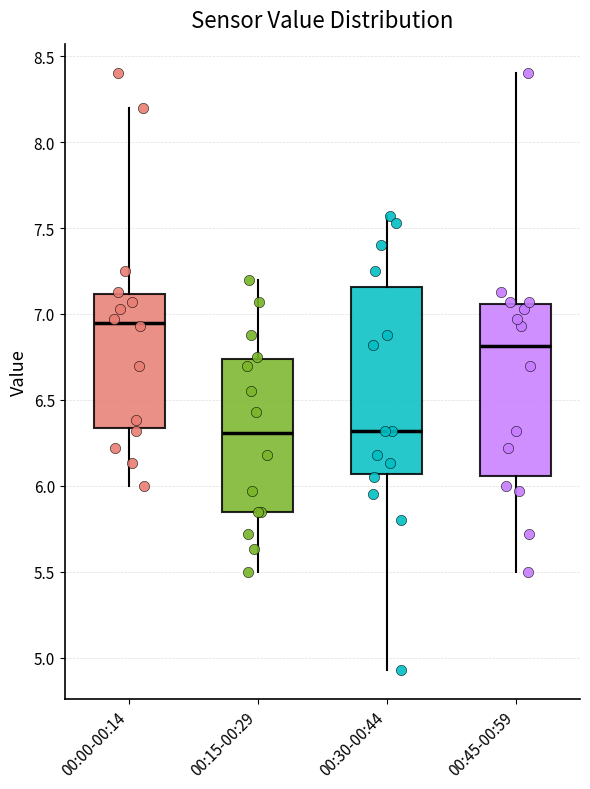

Which box has the highest median line?

00:00-00:14